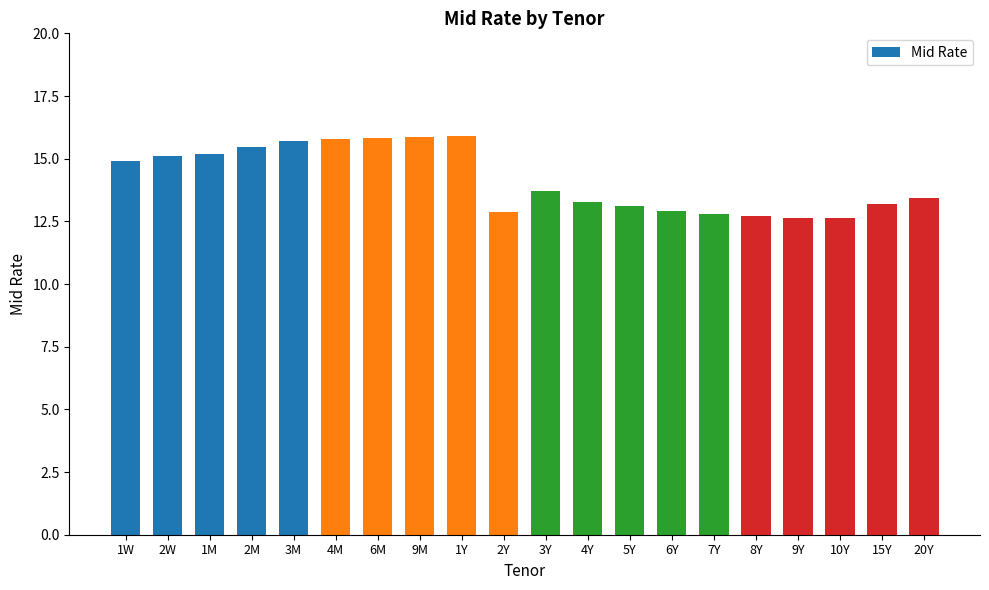

What is the difference between the values at 3M and 10Y?

3.1